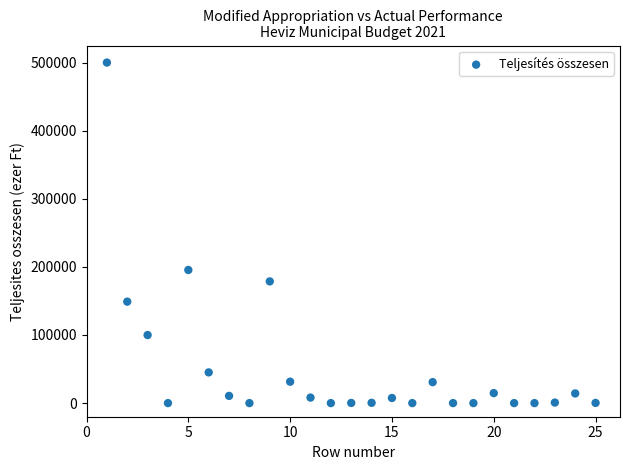

What Y value in the scatter plot is closest to 249960?

195419